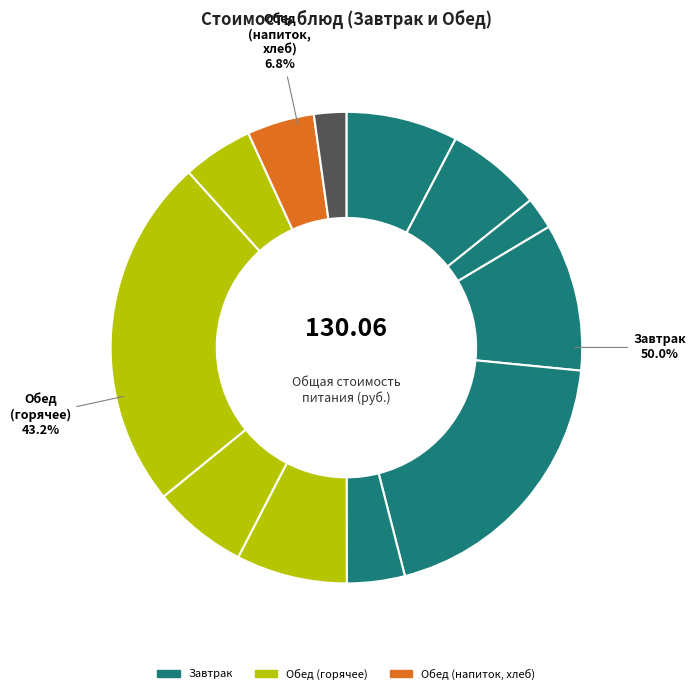

To the nearest percent, what is the combined percentage of сыр порциями and котлеты рубленые с соусом?

34%